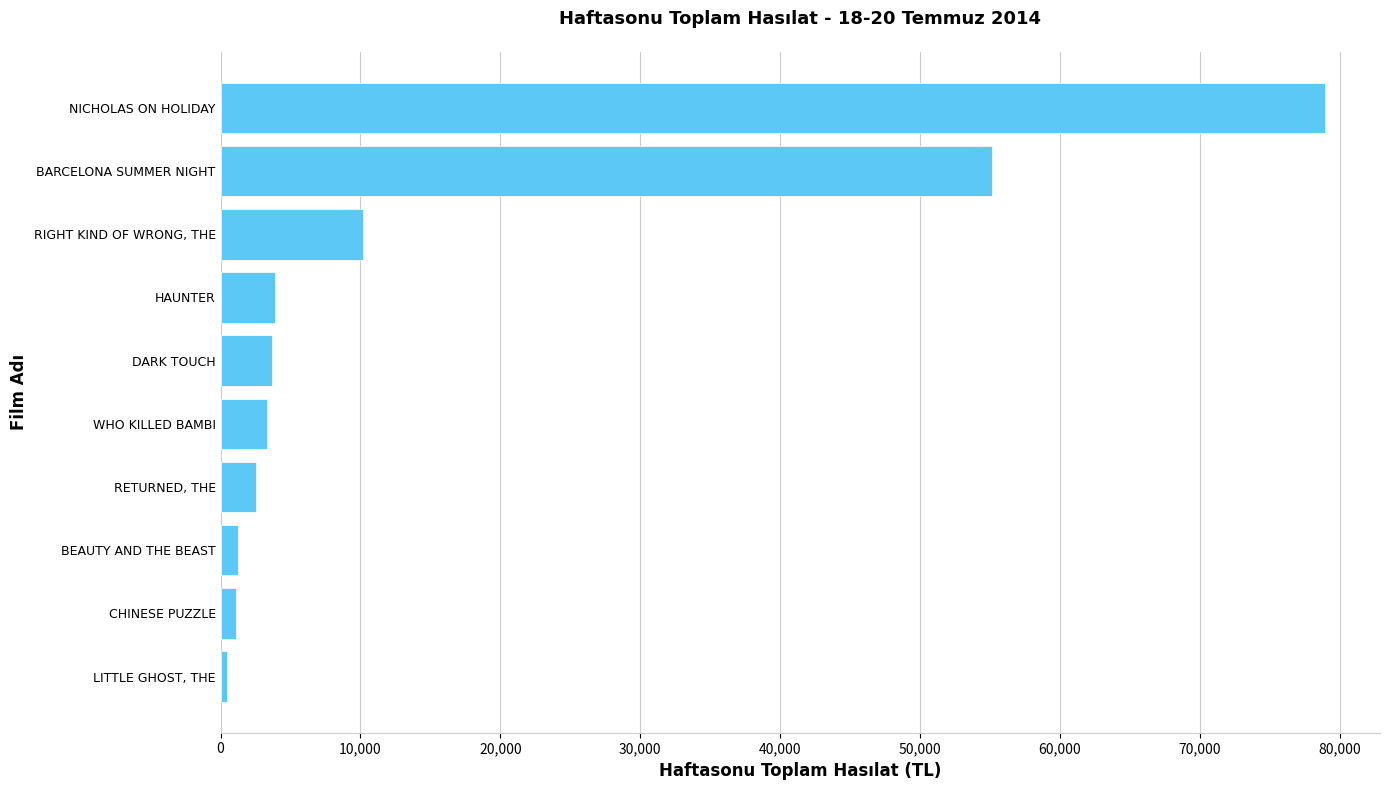

Count the number of values greater than 3680.

5